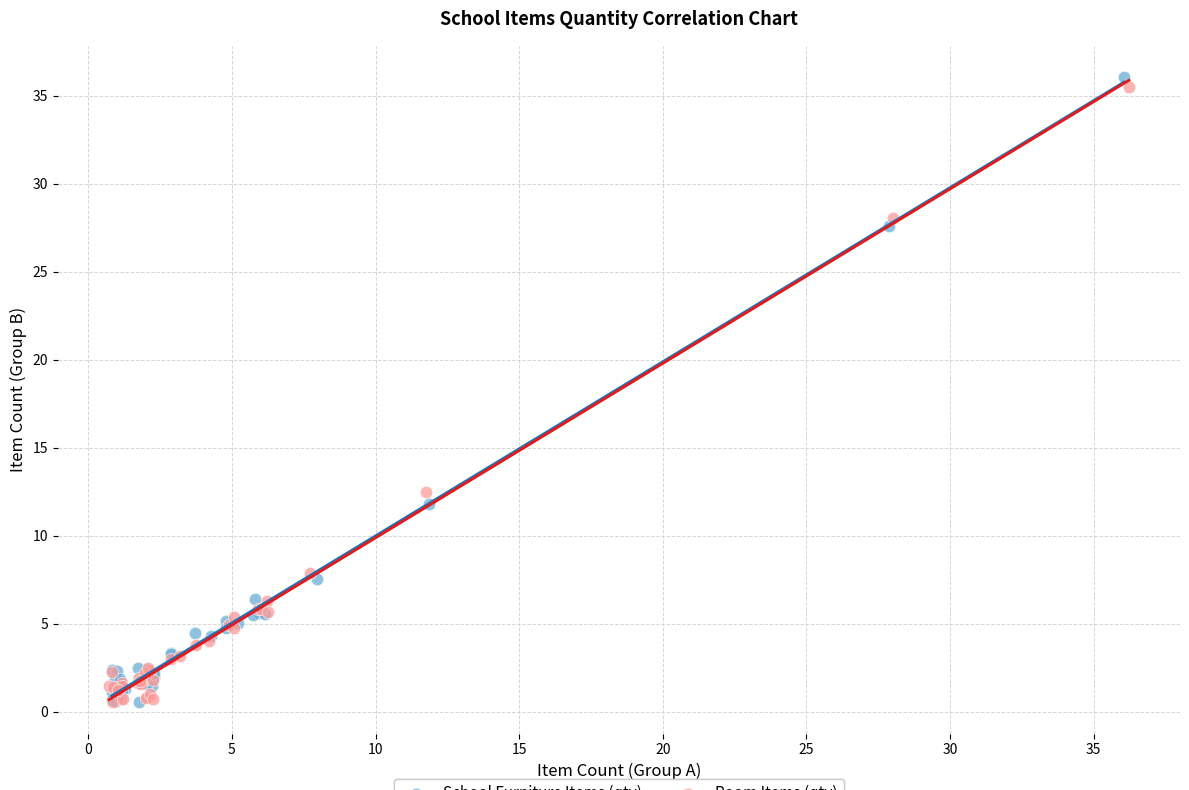

Which series has the widest spread of Y values?

School Furniture Items (qty)